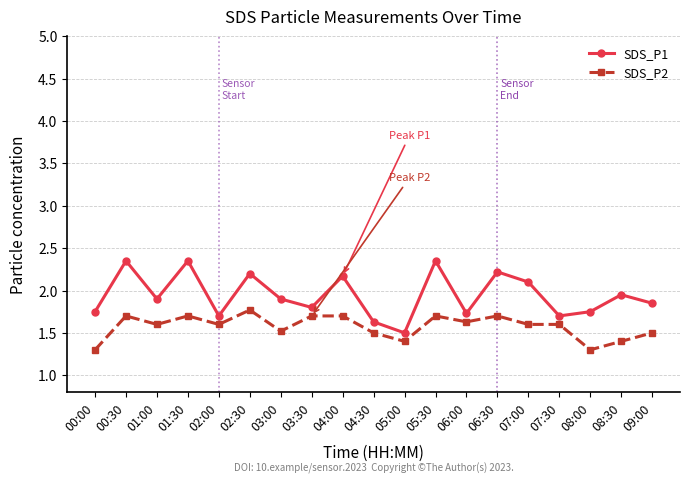

What is the sum of all SDS_P2 values?

29.9